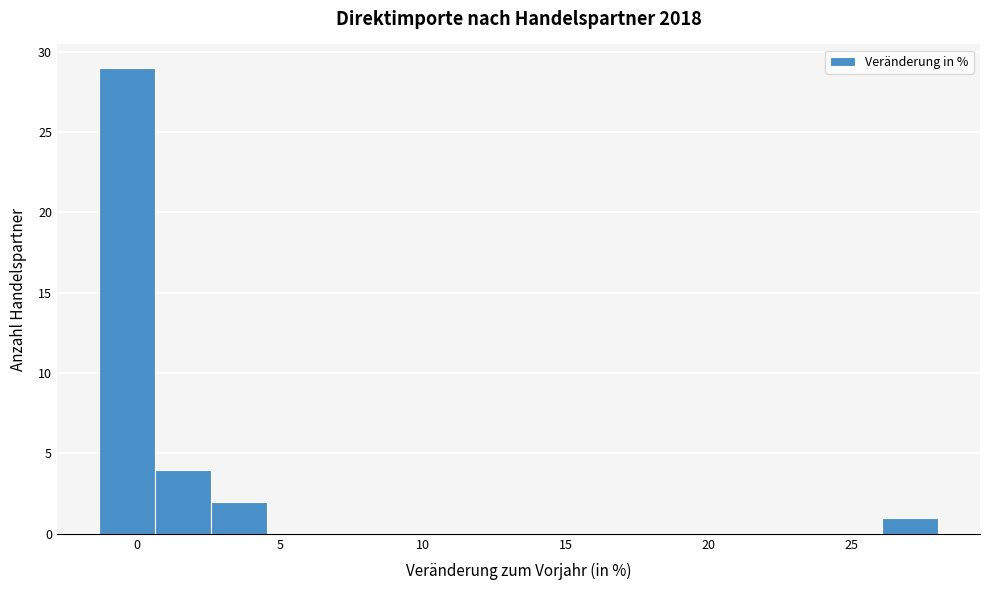

Read against the x-axis, roughly where is the centre of the tallest bar?

-0.5